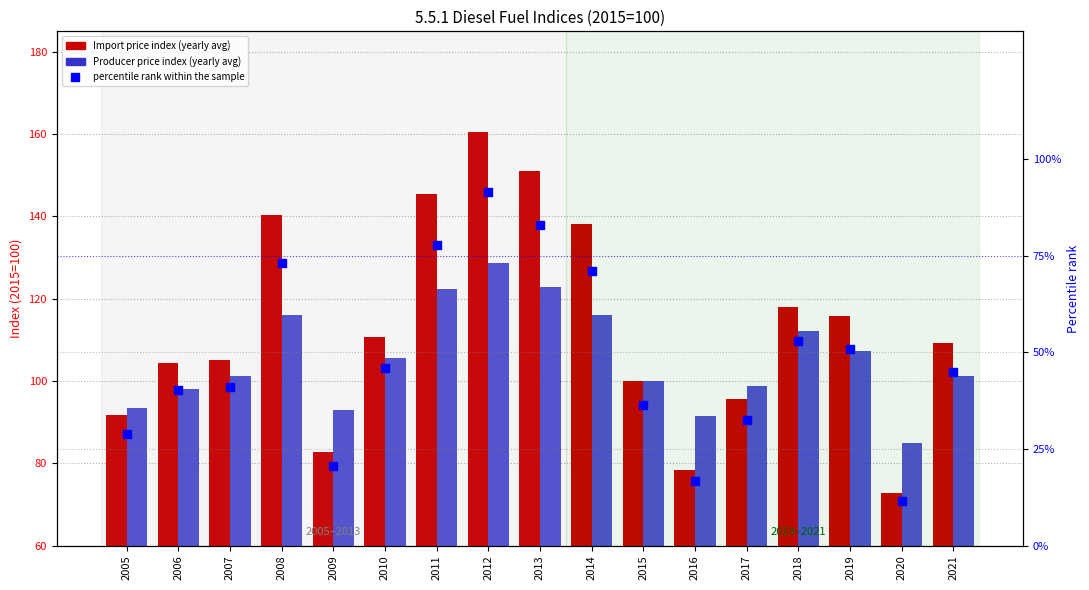

What are all the series names shown in the legend?

Import price index (yearly avg), Producer price index (yearly avg), percentile rank within the sample